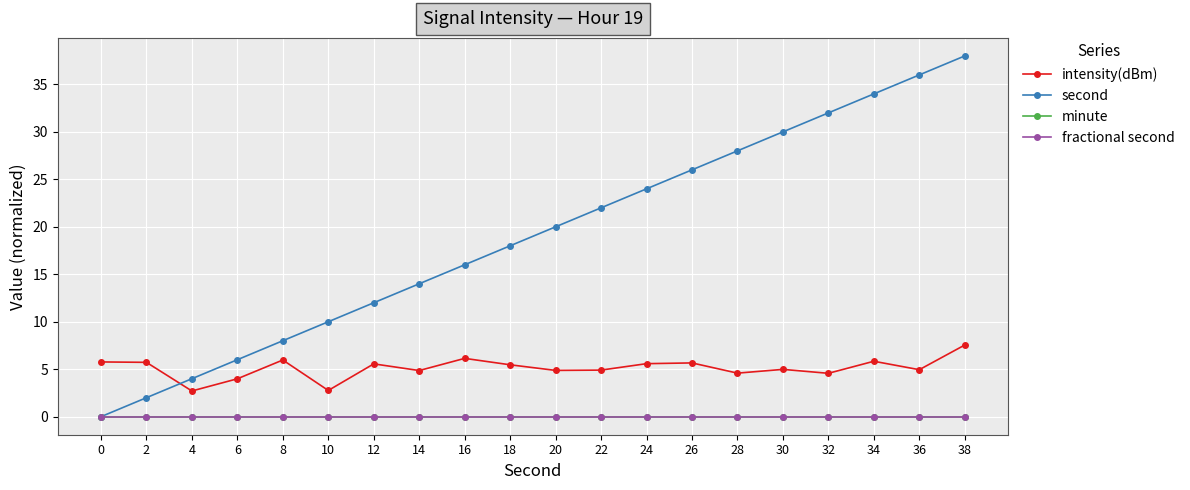

At which category is the sum across all series the highest?

38